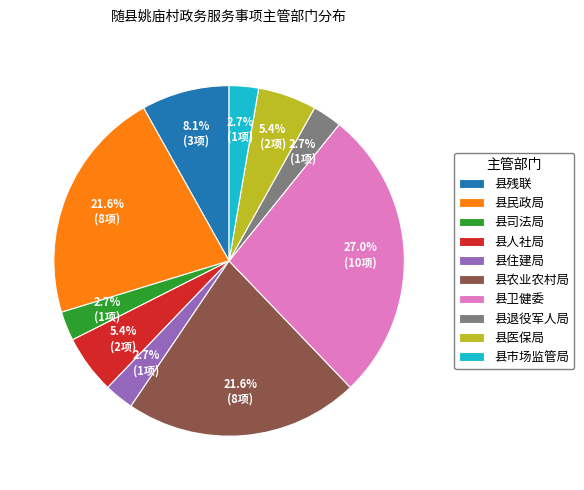

Do 县民政局 and 县退役军人局 together represent more than half of the pie?

No